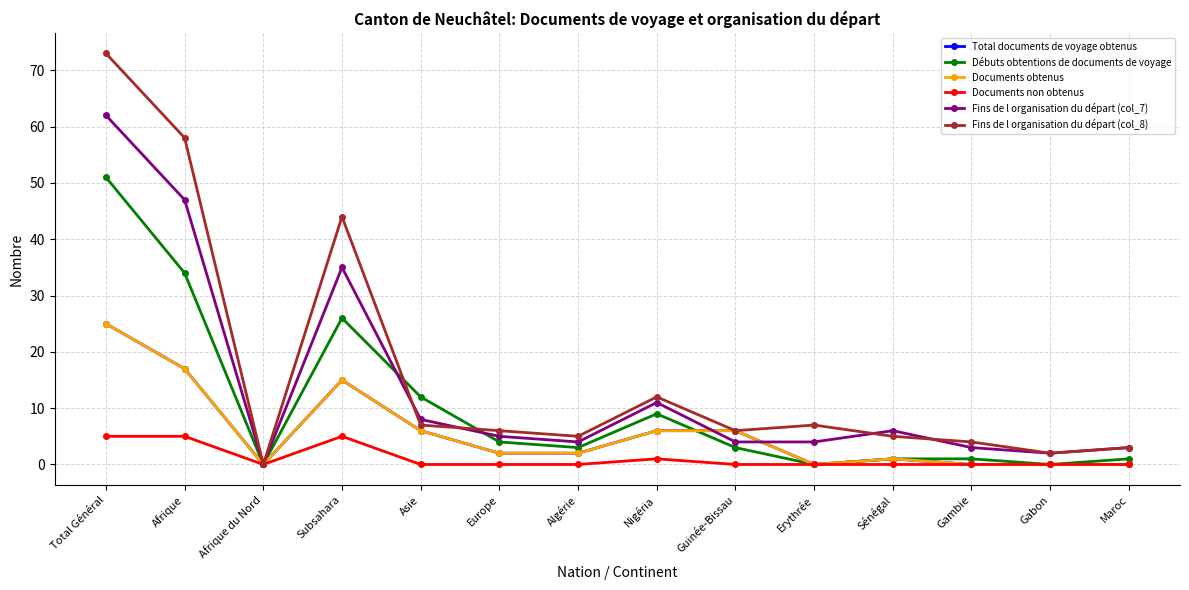

Does the chart have visible grid lines?

Yes